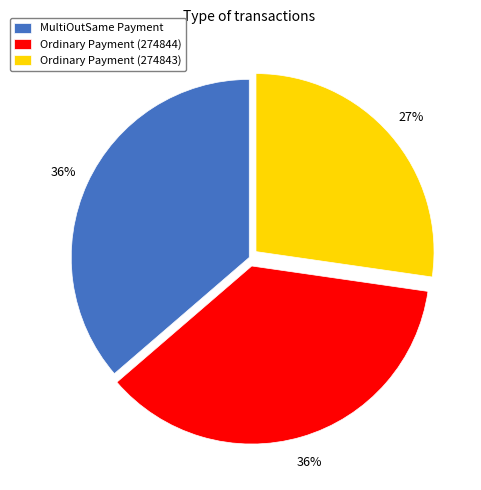

How many slices are in this pie chart?

3